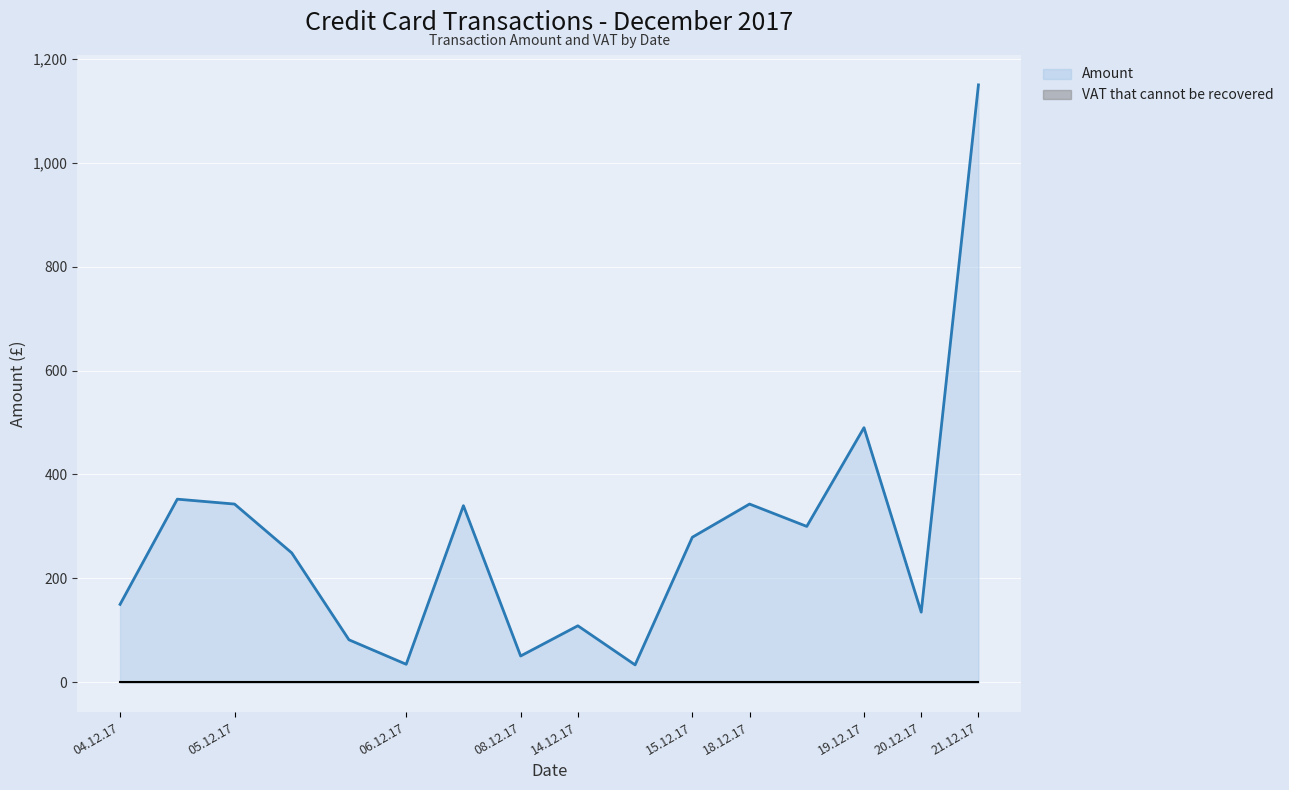

At how many categories does at least one series exceed 638?

1